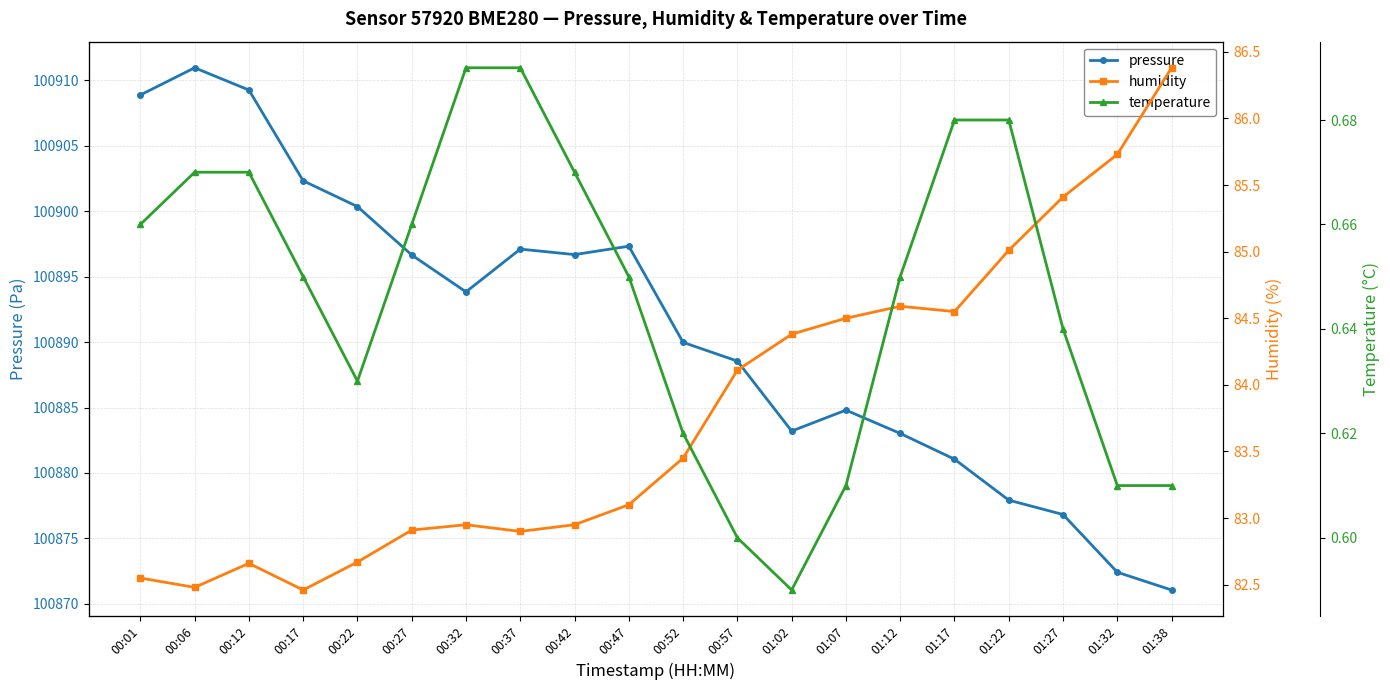

Rank the series by their maximum value, from highest to lowest.

pressure, humidity, temperature